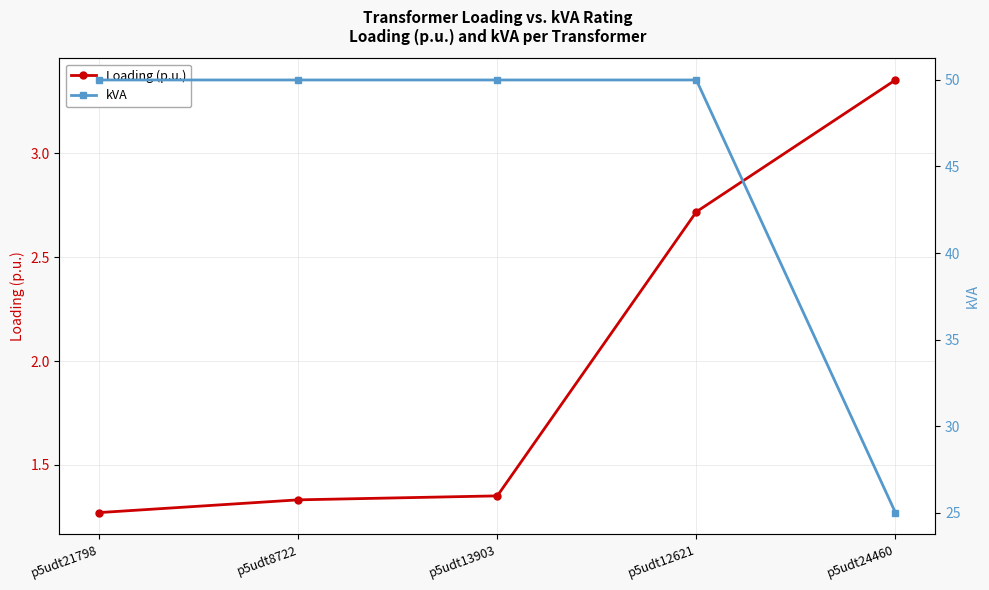

What is the difference between the maximum and second lowest values in the Loading (p.u.) series?

2.0